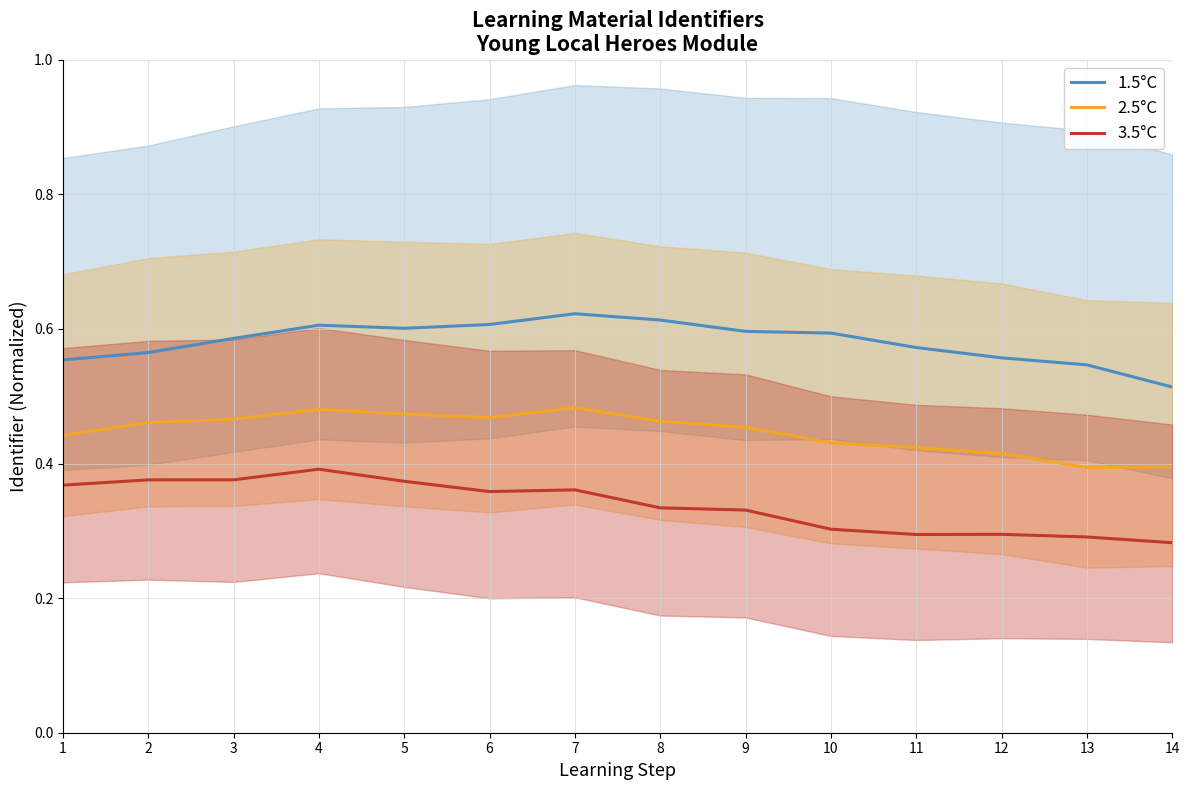

What is the difference between the highest and lowest values at 13?

0.3